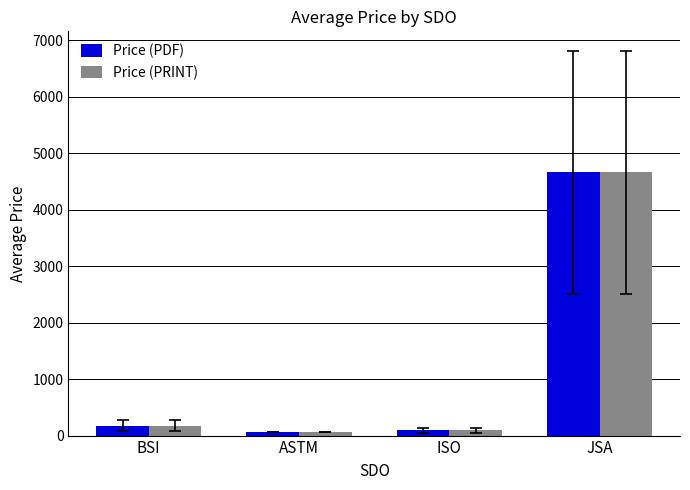

What is the sum of all Price (PRINT) values?

4994.9